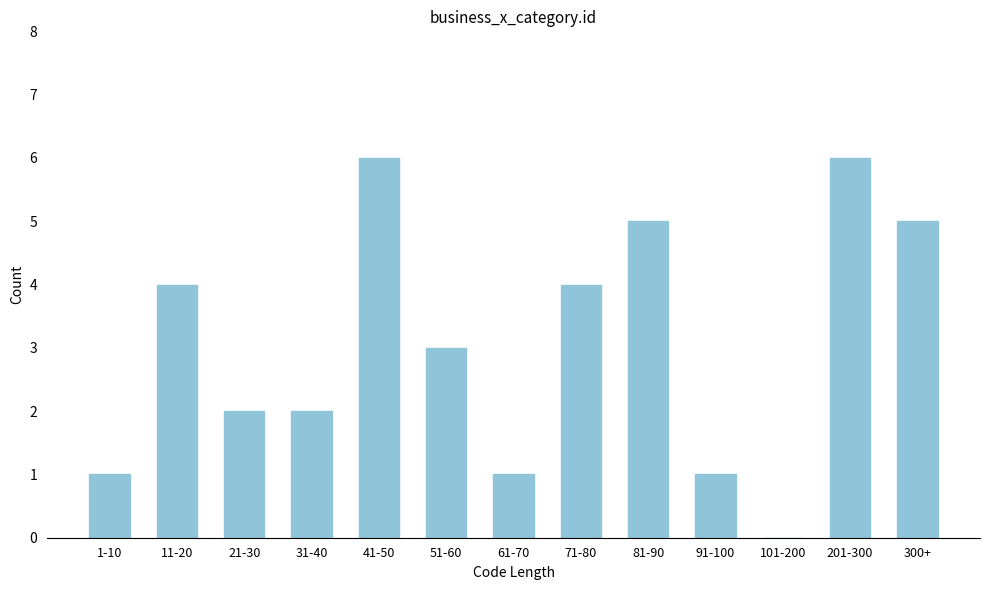

Reading right to left, list all the values displayed in this chart.

300+=5	201-300=6	101-200=0	91-100=1	81-90=5	71-80=4	61-70=1	51-60=3	41-50=6	31-40=2	21-30=2	11-20=4	1-10=1